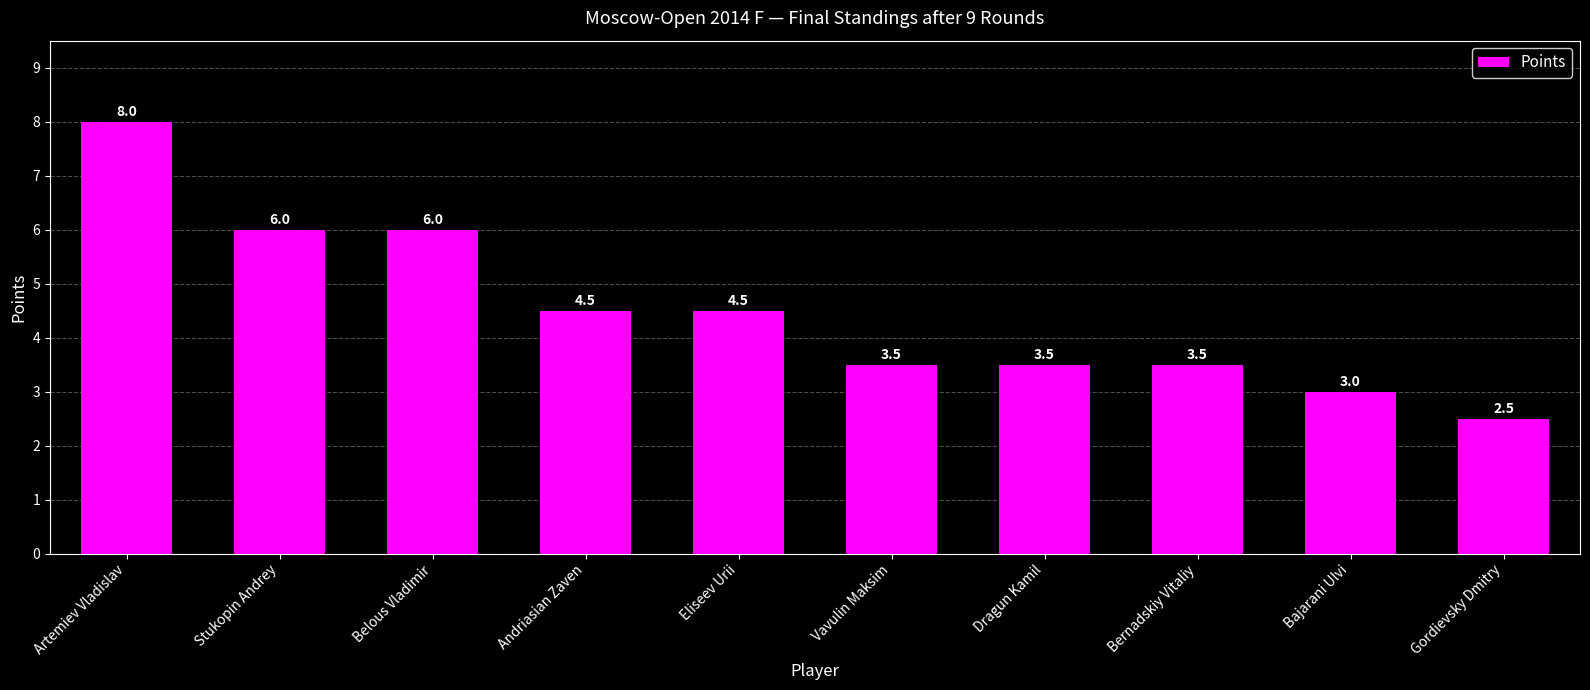

Between Dragun Kamil and Artemiev Vladislav, which is larger?

Artemiev Vladislav